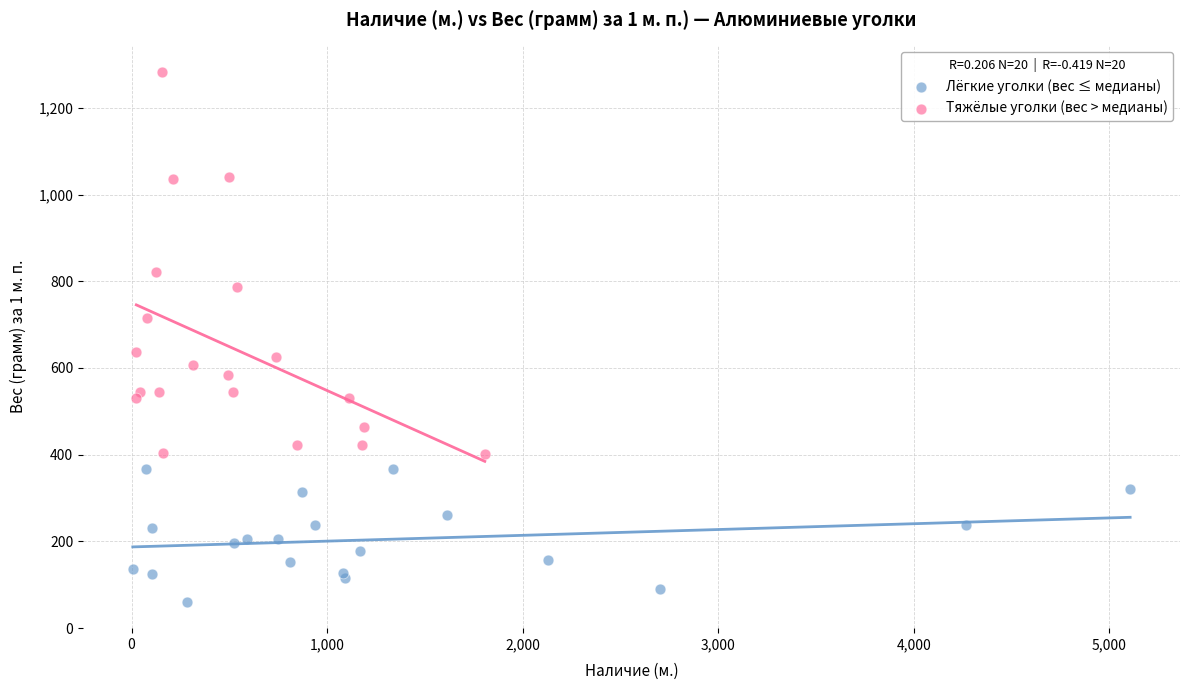

Which series contains the lowest Y value?

Лёгкие уголки (вес ≤ медианы)